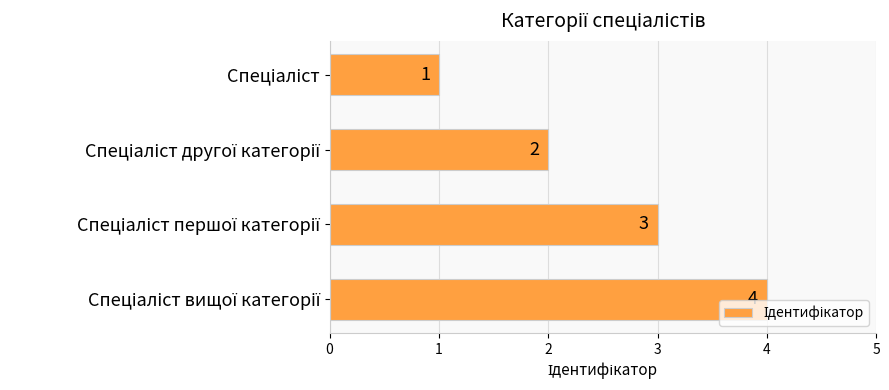

Count the values in the range 2 to 4.

3